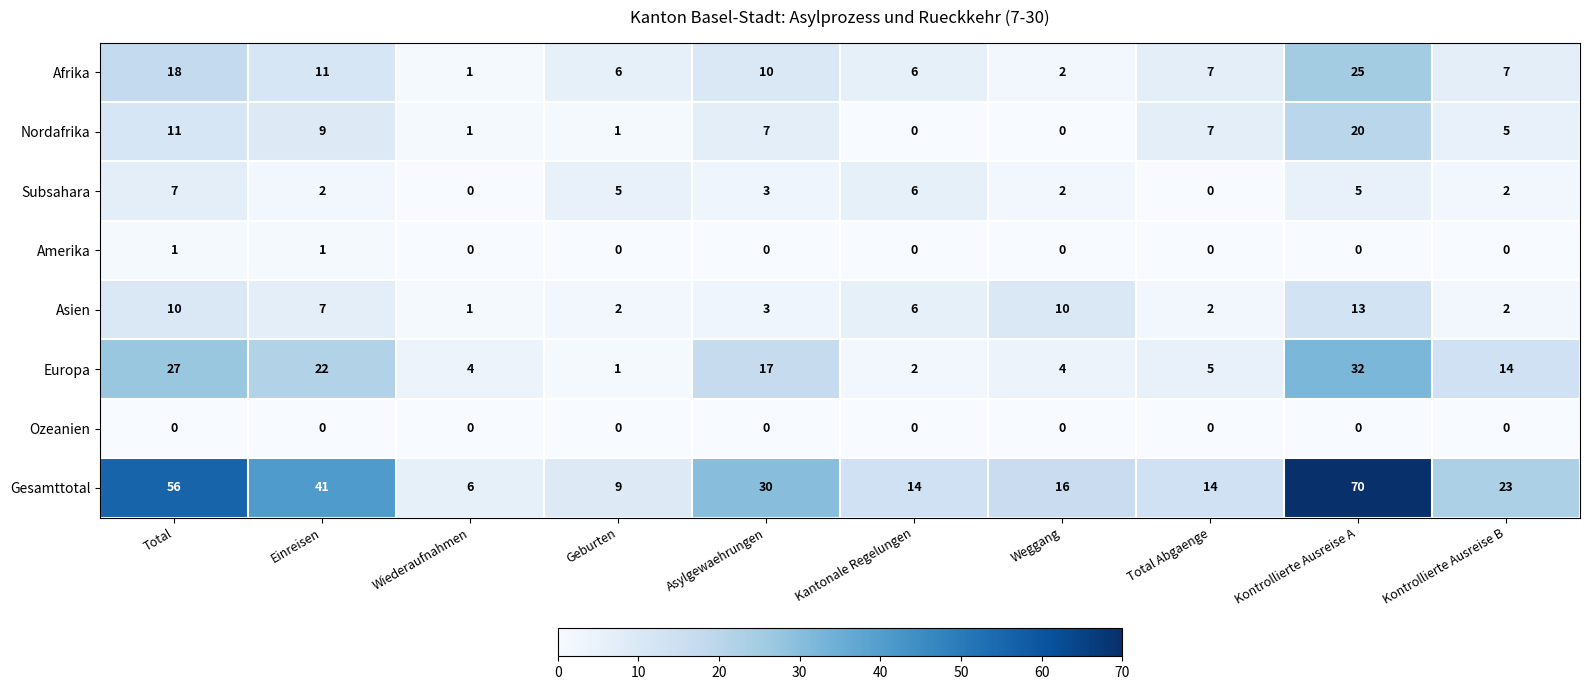

What is the average value of the Nordafrika series?

6